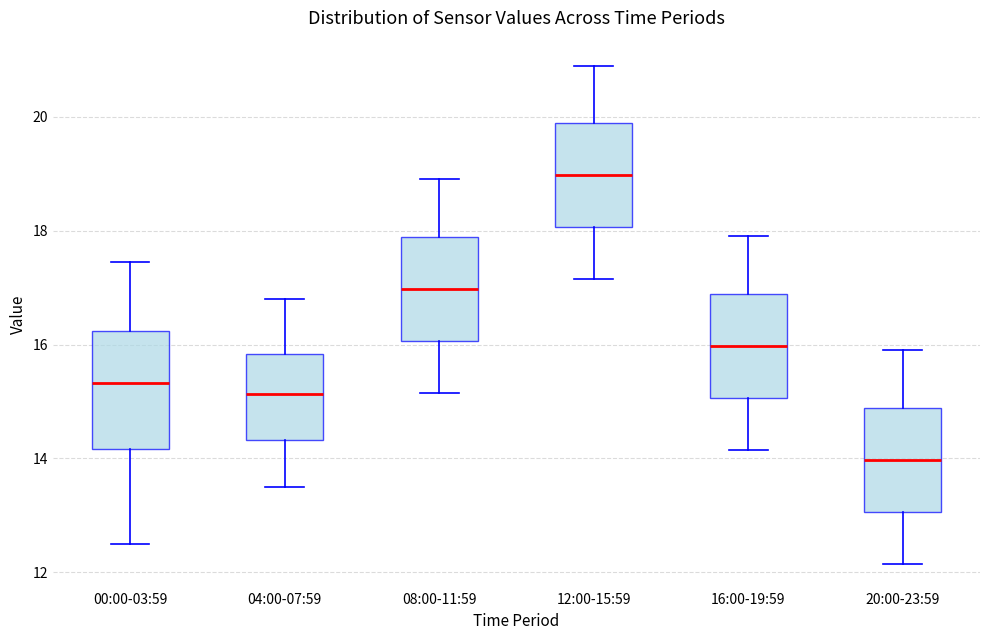

Reading left to right, read every box against the y-axis: the position of its median line, the range the box covers, and the ends of its whiskers. The values are not printed on the chart, so give them approximately, as read against the axis.

00:00-03:59: median 15.4, box 14.2 to 16.2, whiskers 12.6 to 17.4
04:00-07:59: median 15.2, box 14.4 to 15.8, whiskers 13.6 to 16.8
08:00-11:59: median 17.0, box 16.0 to 17.8, whiskers 15.2 to 19.0
12:00-15:59: median 19.0, box 18.0 to 19.8, whiskers 17.2 to 21.0
16:00-19:59: median 16.0, box 15.0 to 16.8, whiskers 14.2 to 18.0
20:00-23:59: median 14.0, box 13.0 to 14.8, whiskers 12.2 to 16.0